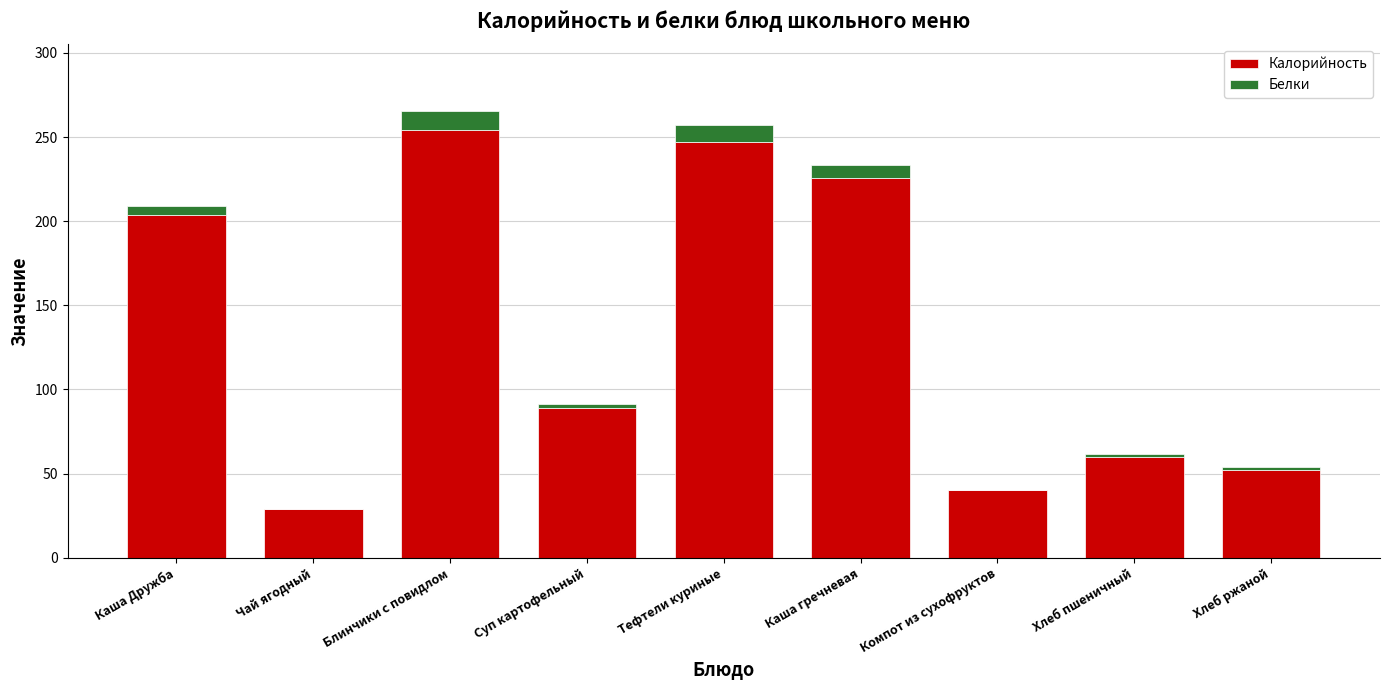

What is the maximum value for Калорийность?

254.2